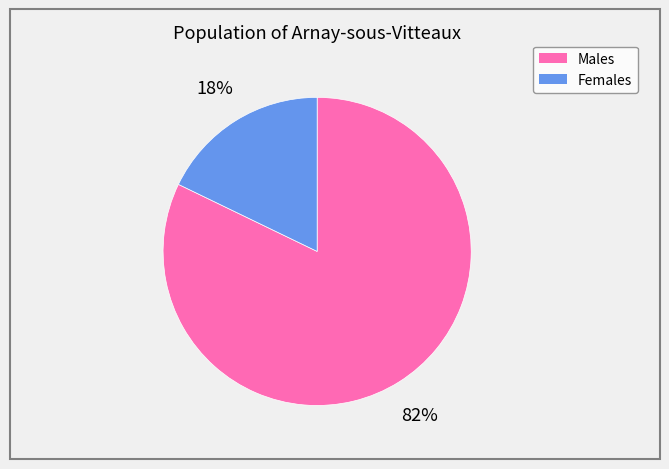

To the nearest percent, what is the average slice percentage?

50%